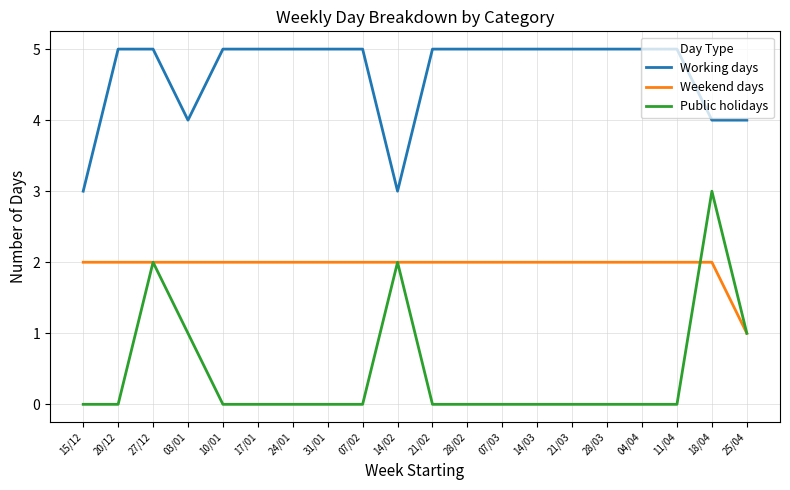

What is the total value across all series at 07/02?

7